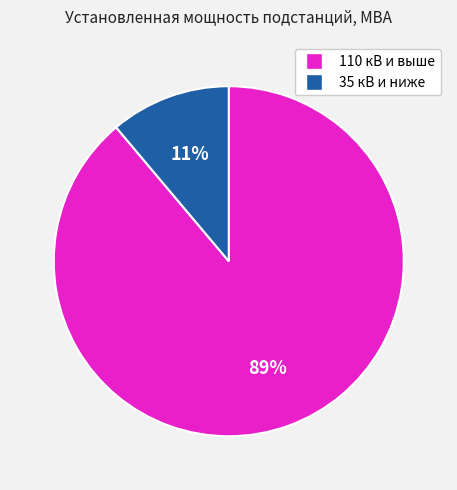

Which category accounts for the majority?

110 кВ и выше